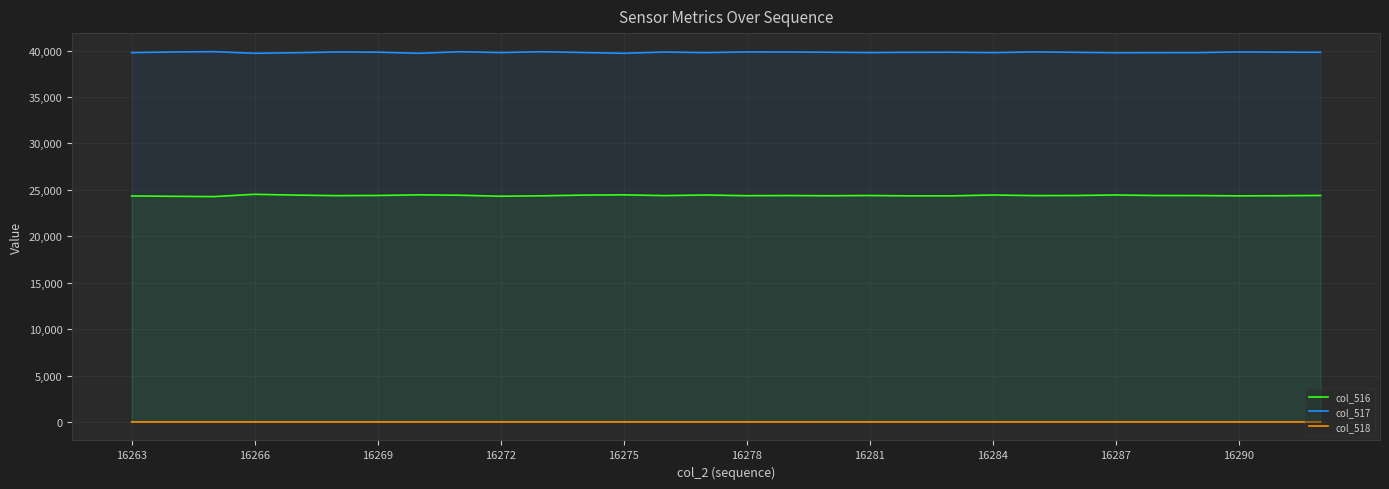

What is the minimum value for col_516?

24274